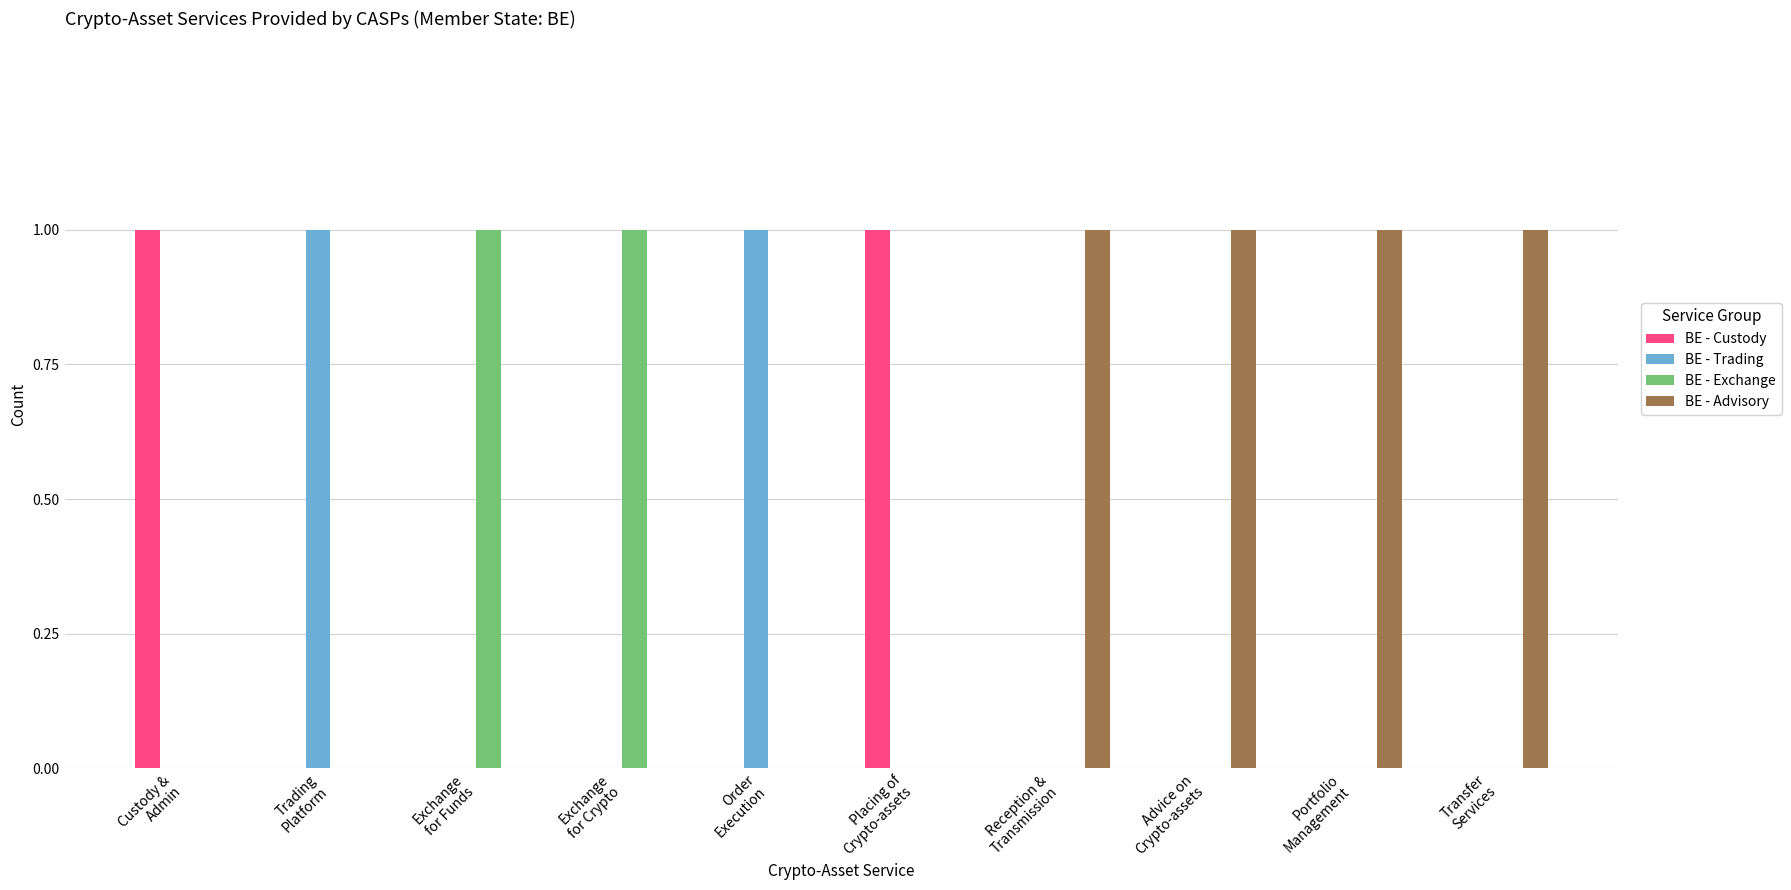

Reading left to right, transcribe all the data shown in this chart.

BE - Custody: 1	0	0	0	0	1	0	0	0	0
BE - Trading: 0	1	0	0	1	0	0	0	0	0
BE - Exchange: 0	0	1	1	0	0	0	0	0	0
BE - Advisory: 0	0	0	0	0	0	1	1	1	1